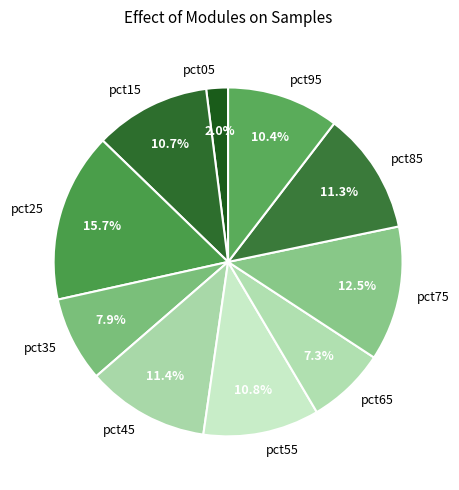

Which category has the smallest portion of the pie?

pct05